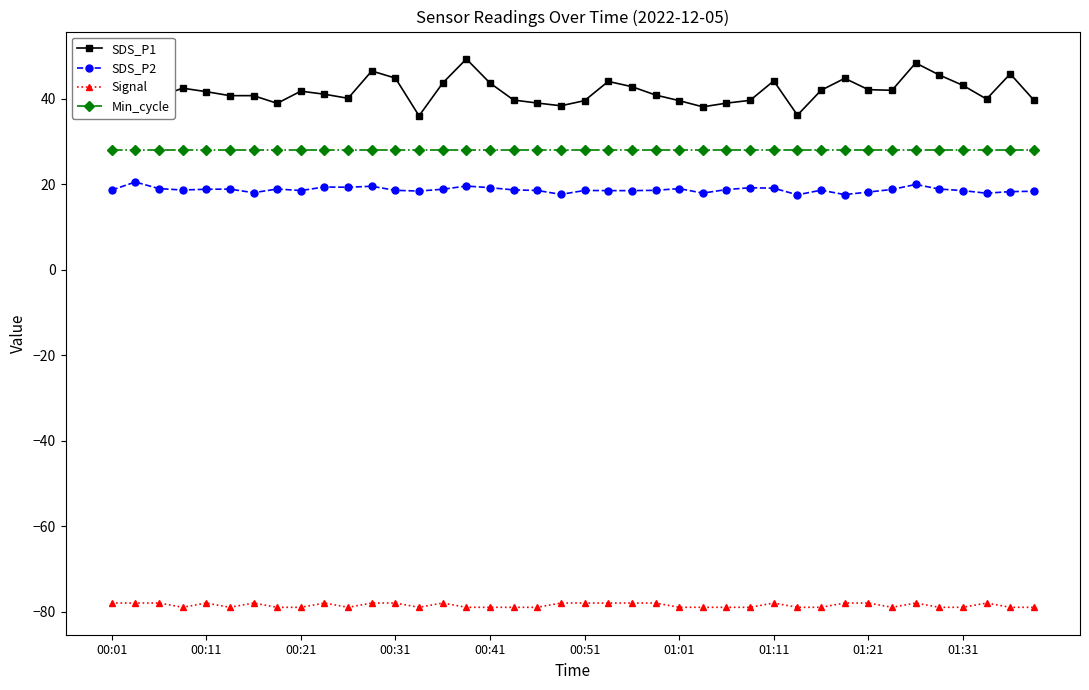

What is the average value of the SDS_P2 series?

18.7